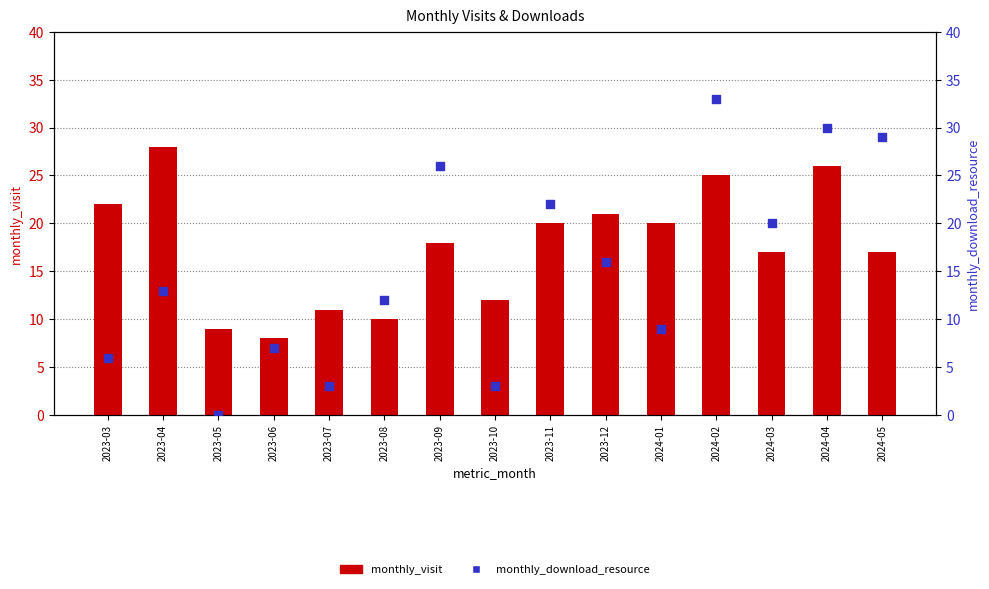

At which category is the sum across all series the highest?

2024-02